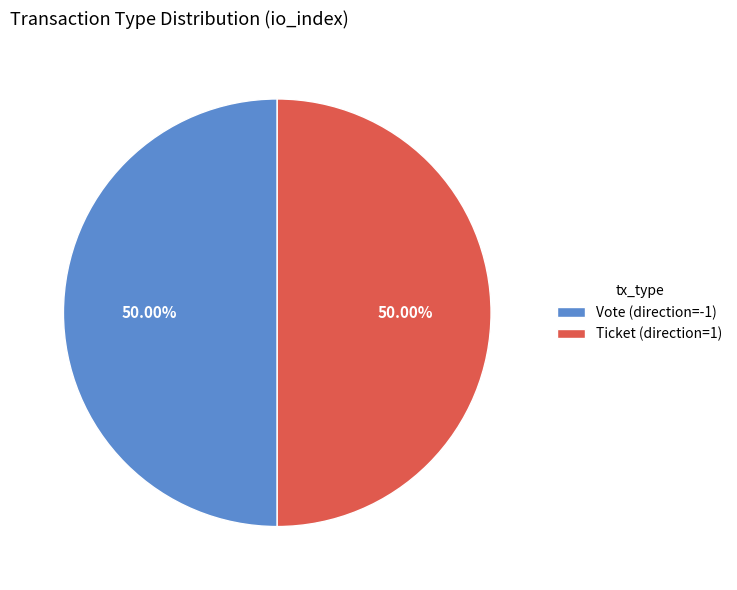

Approximately how many times larger is the value at Vote (direction=-1) compared to Ticket (direction=1)?

1.0